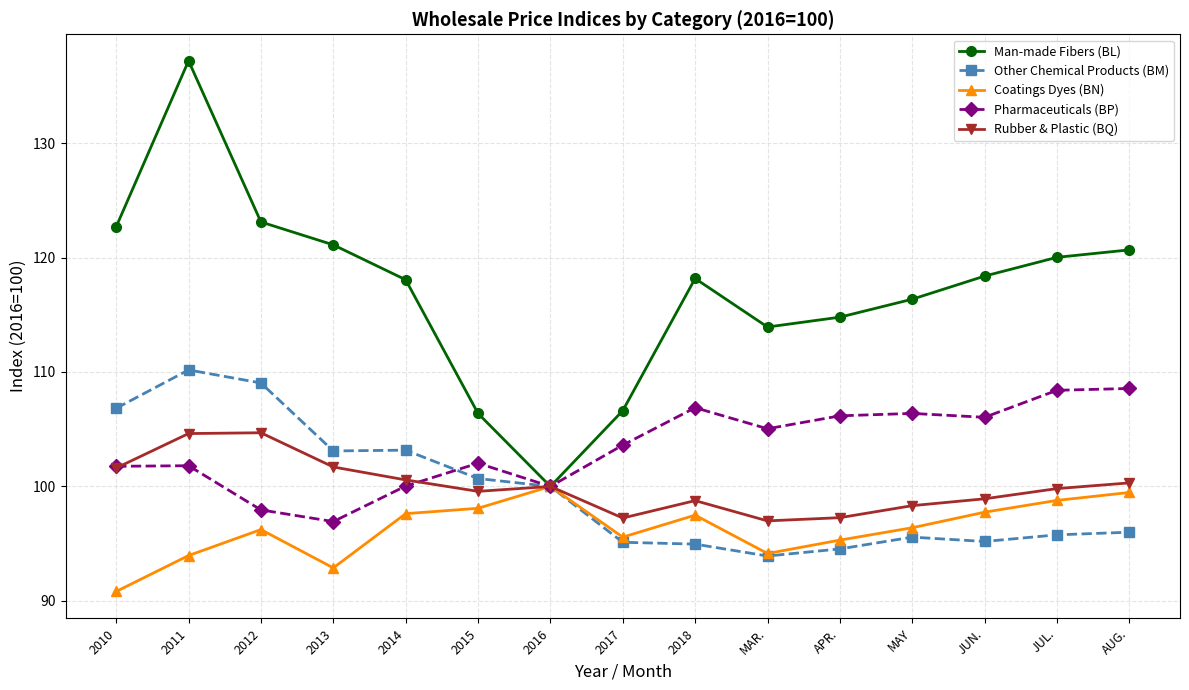

Is it true that Man-made Fibers (BL) equals 118.1 at 2014?

True